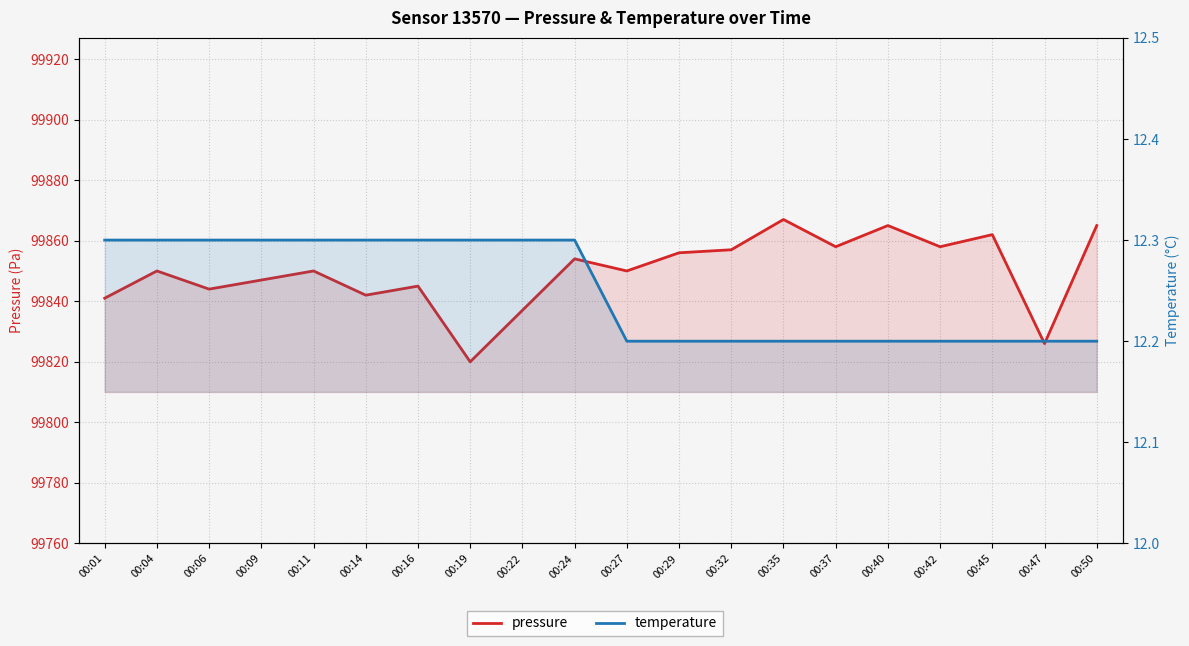

What is the difference between the second highest and second lowest values in the temperature series?

0.1